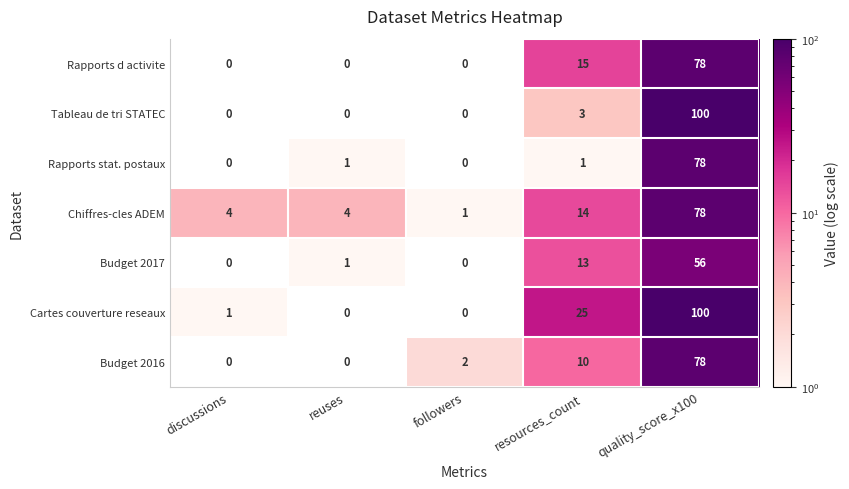

The value of Tableau de tri STATEC at resources_count is 4. True or false?

False